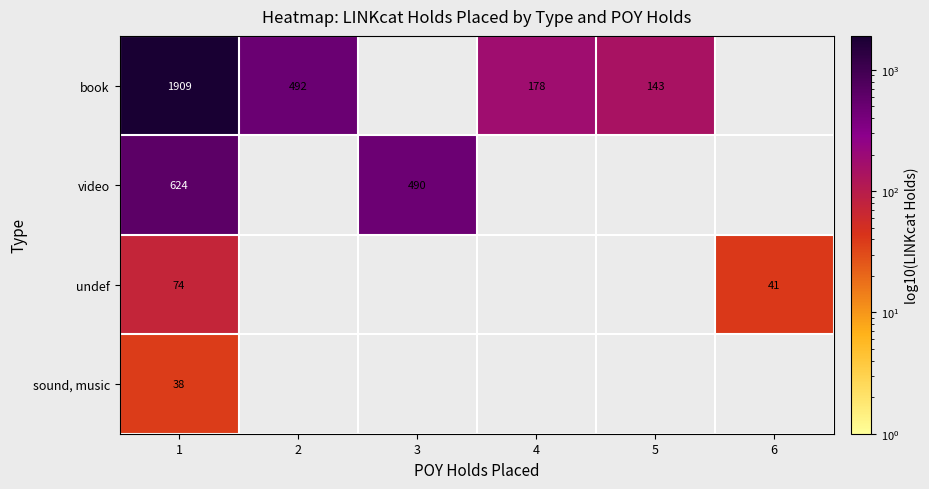

The value of video at 1 is 624. True or false?

True